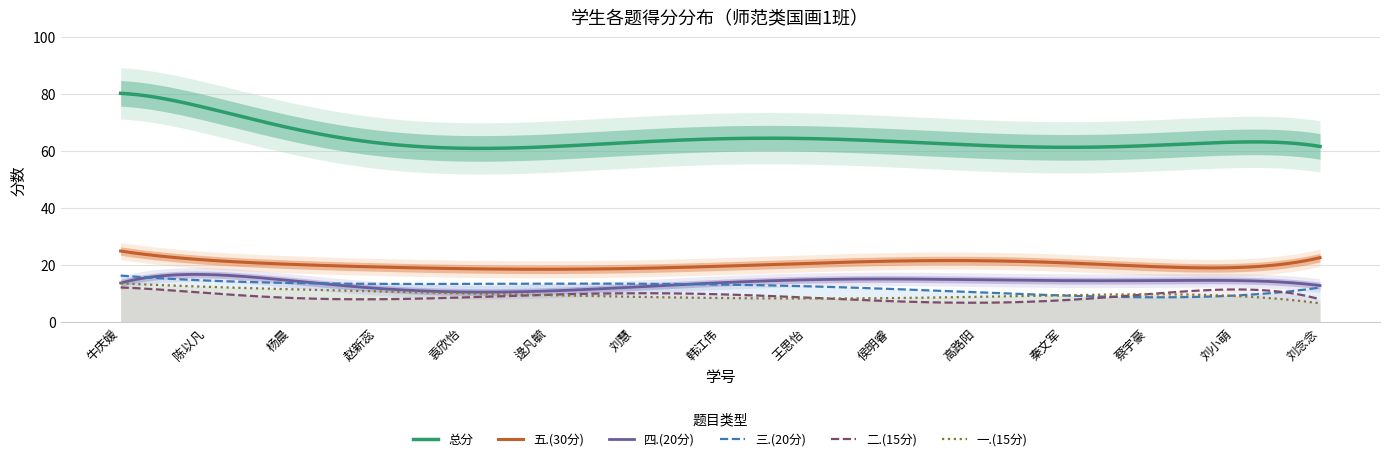

True or false: 三.(20分) and 五.(30分) intersect in this chart.

False